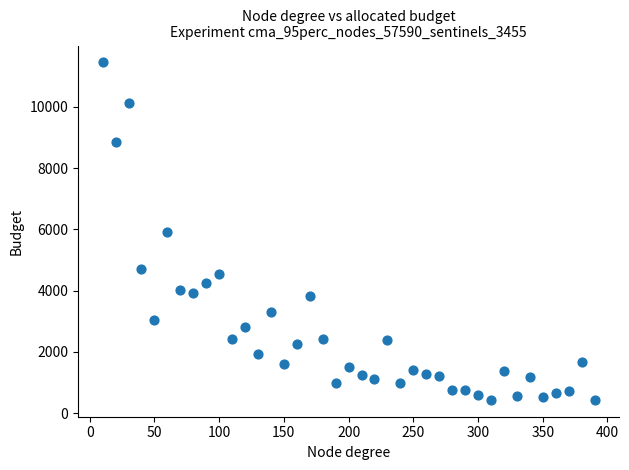

What is the range of X values (max minus min)?

380.0